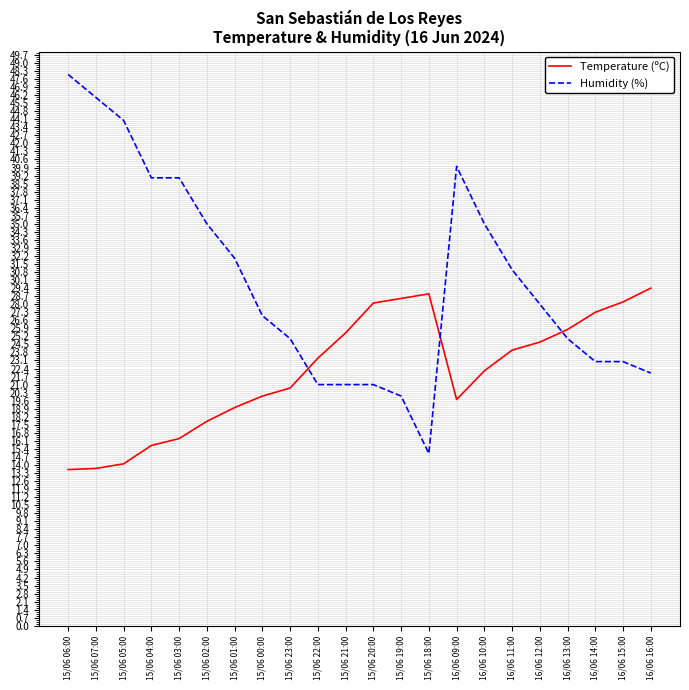

What is the greatest value displayed?

48.0